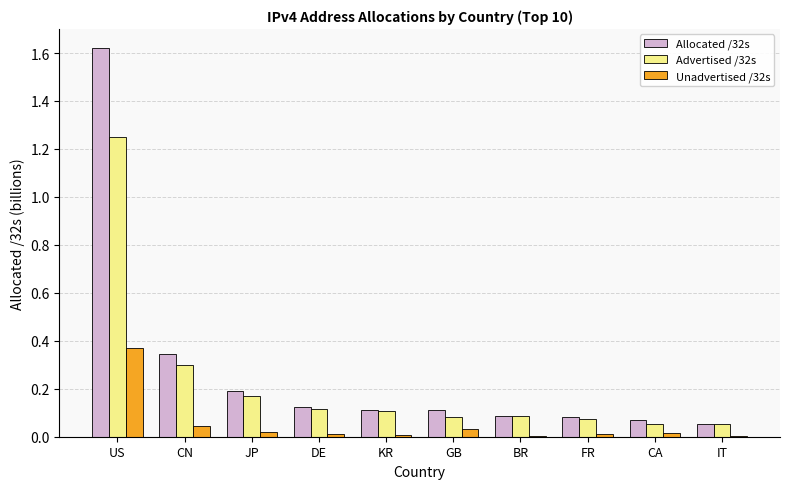

Is it true that Unadvertised /32s equals 0.0 at GB?

True